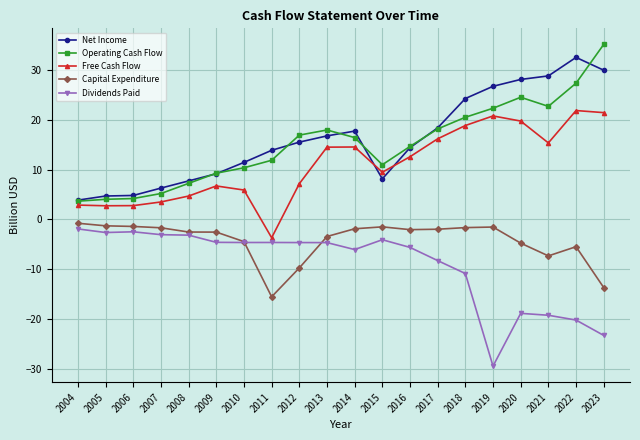

Is it true that Free Cash Flow equals 1.6 at 2010?

False